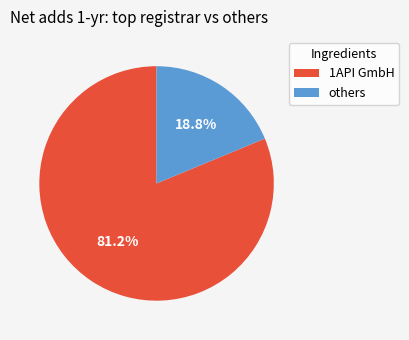

Rank the categories by value from lowest to highest.

others, 1API GmbH